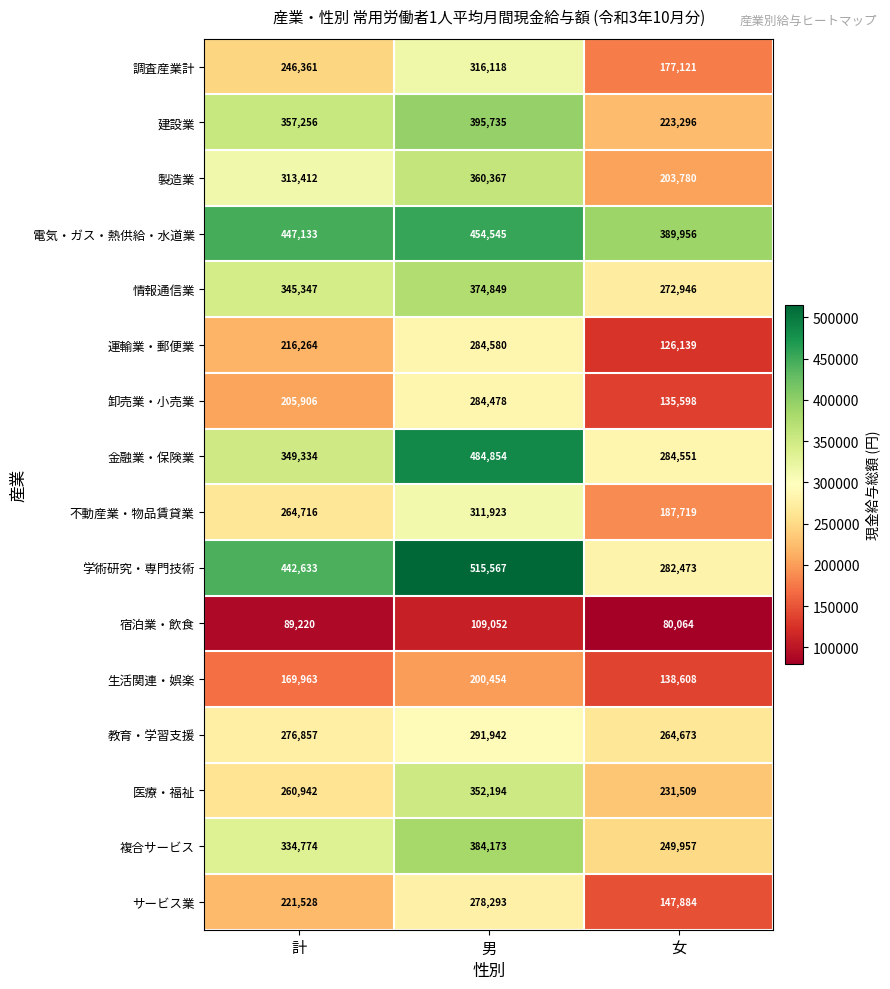

True or false: 不動産業・物品賃貸業 has a value of 264716 at 計.

True